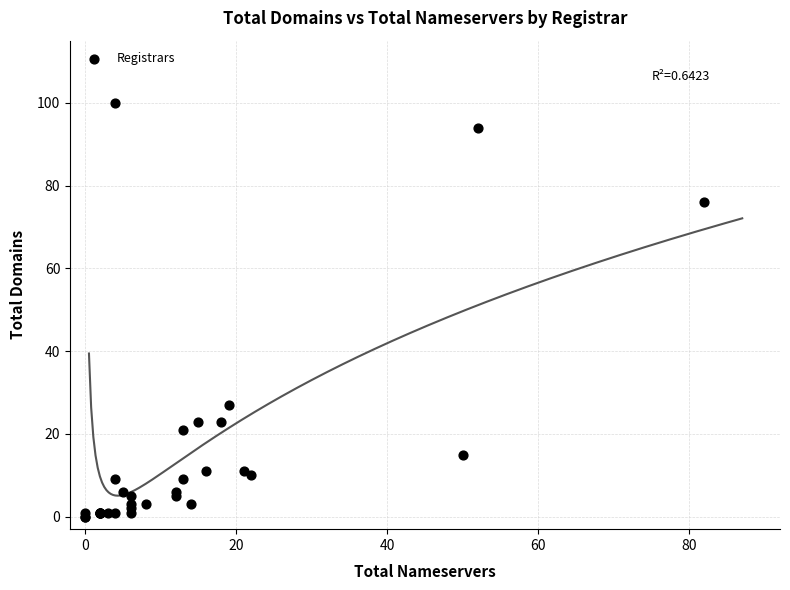

What Y value in the scatter plot is closest to 50?

27